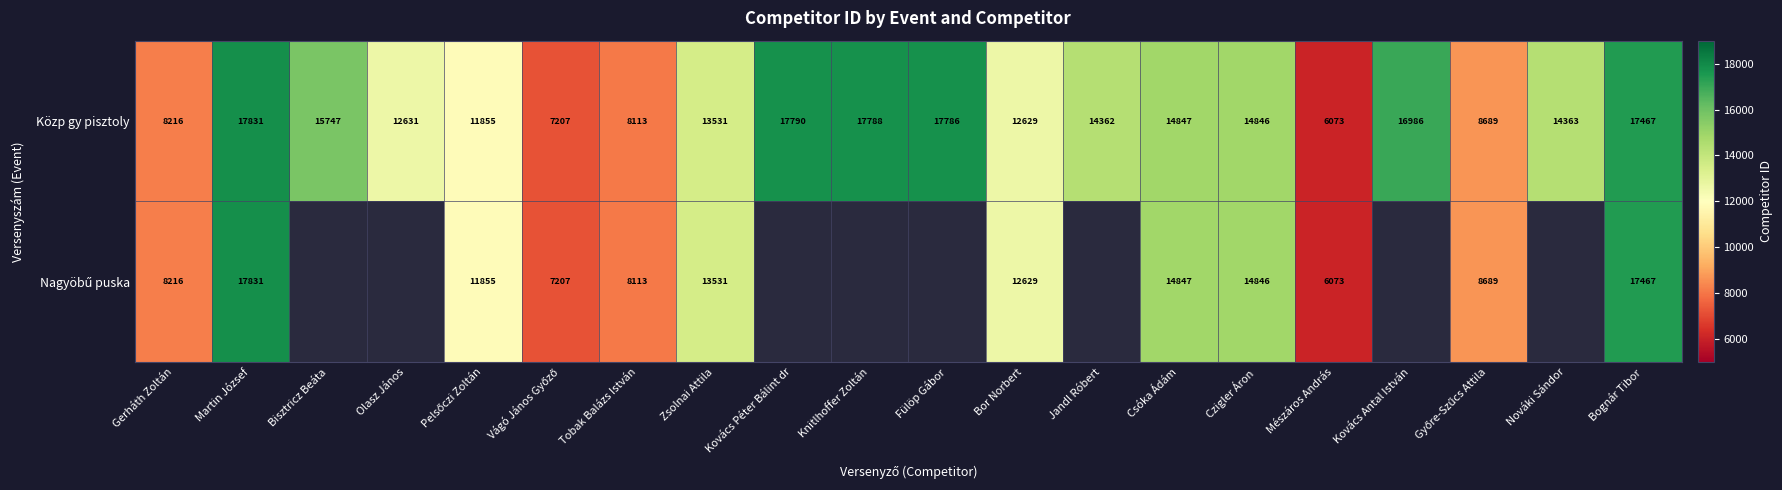

Is it true that Közp gy pisztoly equals 19445 at Bor Norbert?

False